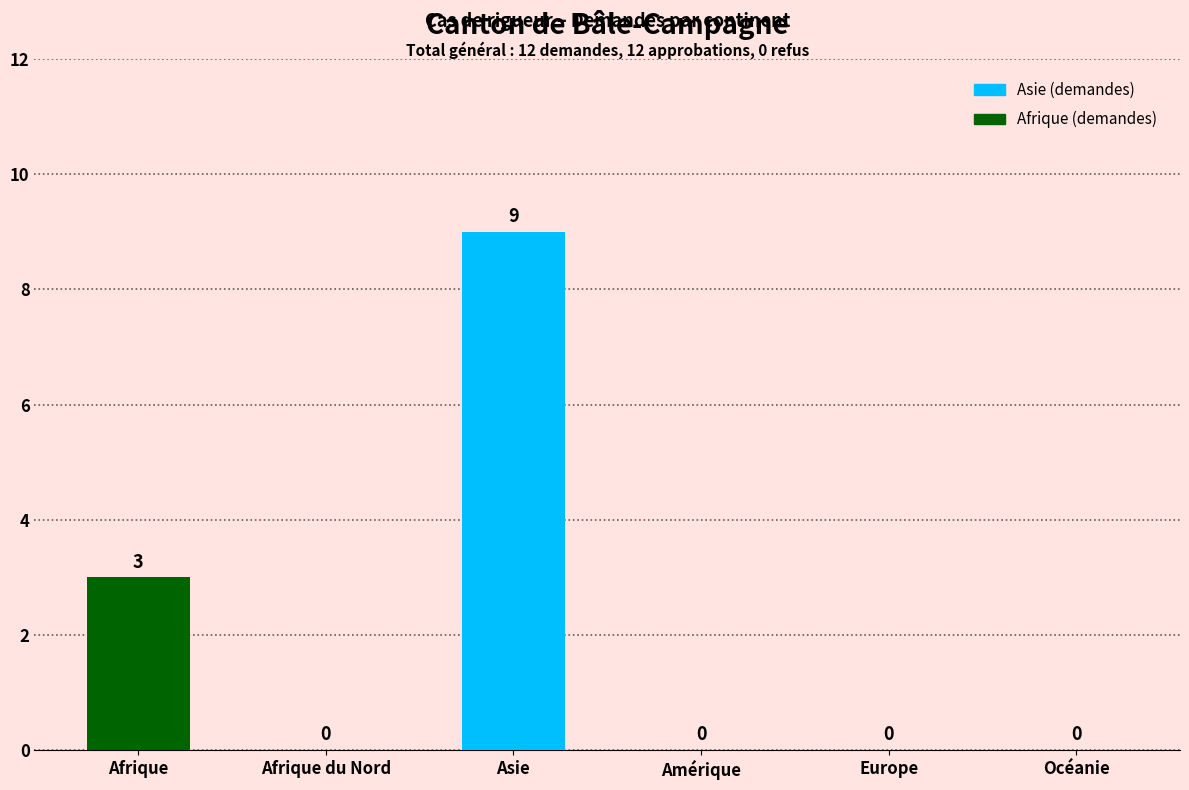

What is the difference between the values at Afrique and Afrique du Nord?

3